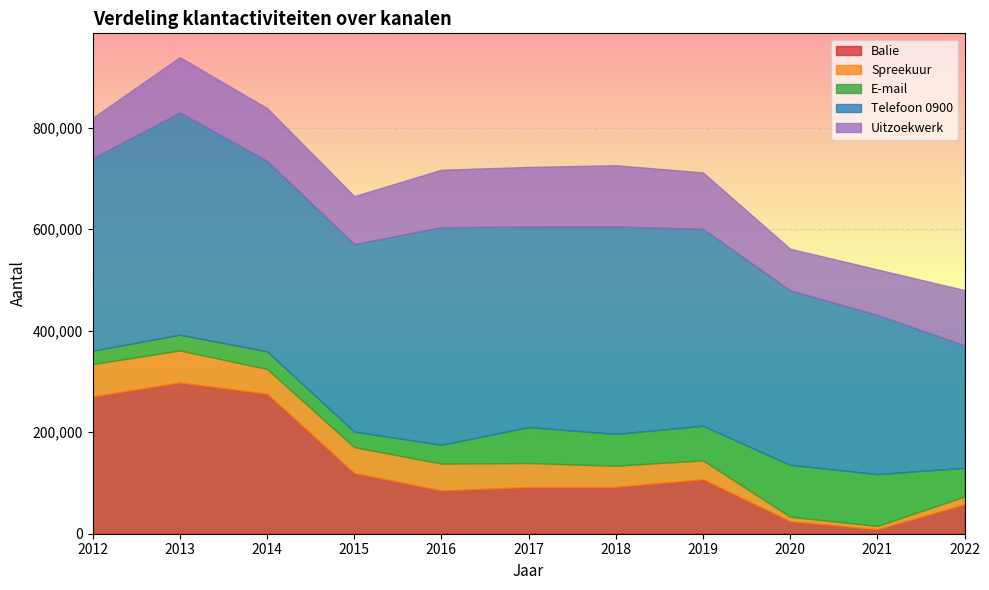

How many lines are shown in the chart?

5